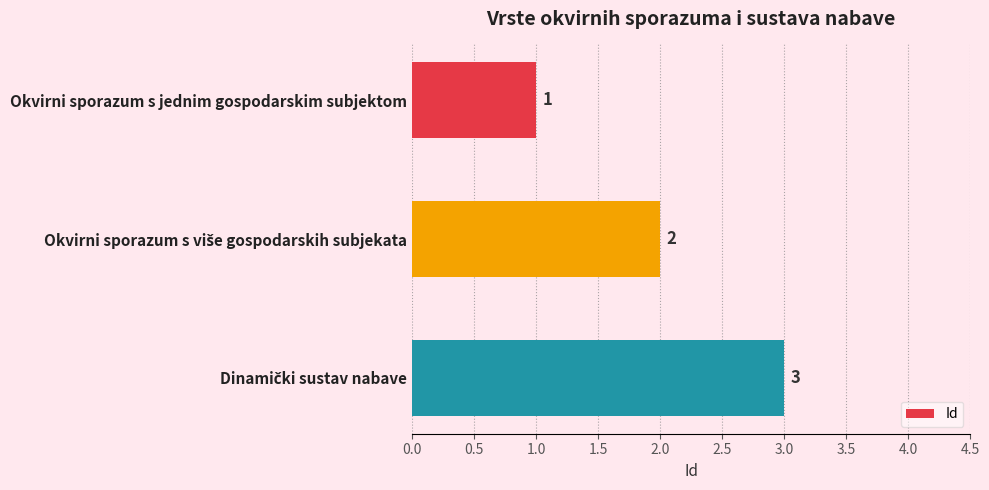

Is it true that the value at Okvirni sporazum s jednim gospodarskim subjektom is 2?

False